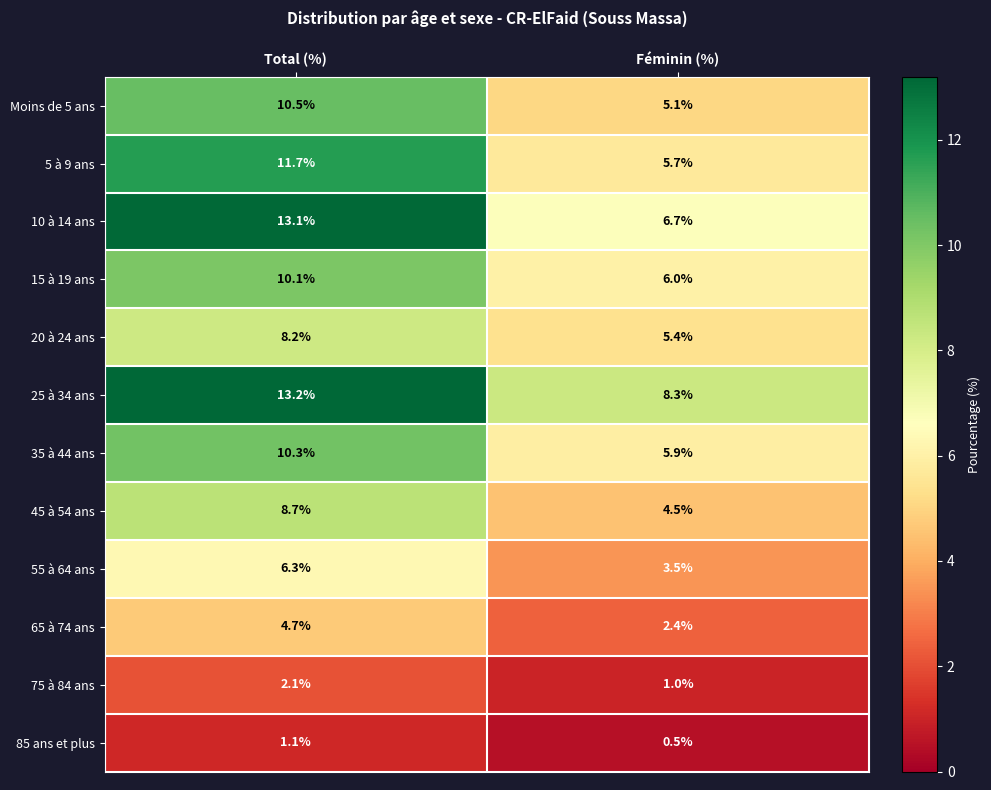

What is the maximum value shown in the chart?

13.2